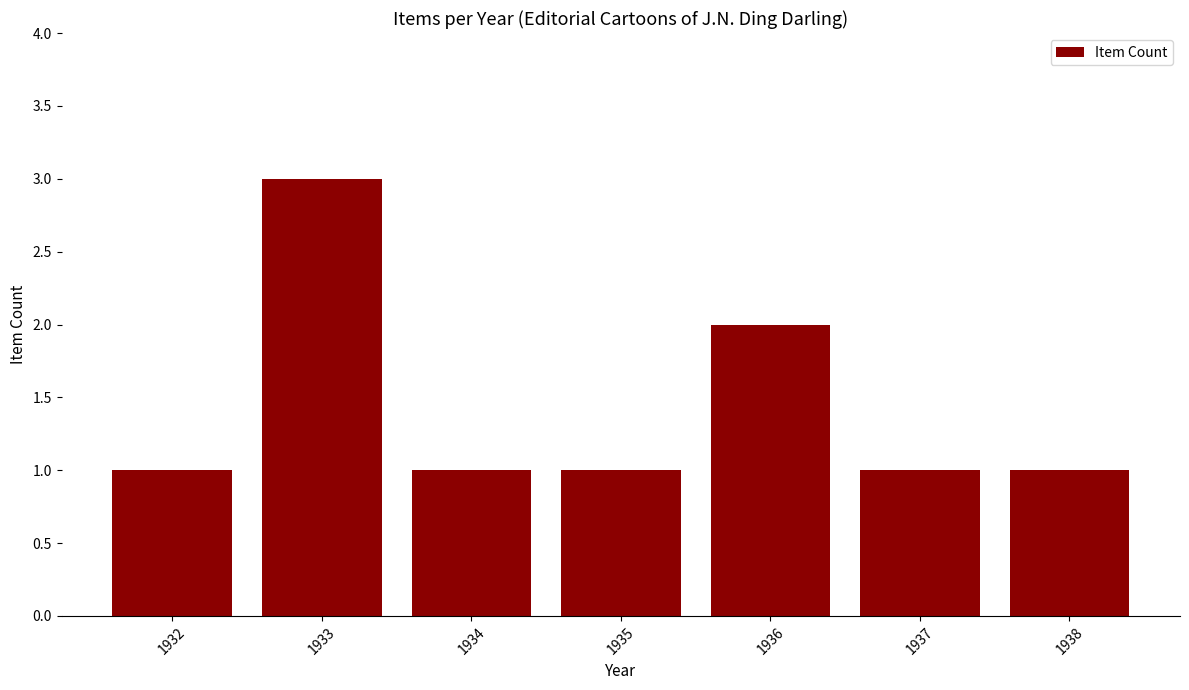

Does the chart contain any negative values?

No